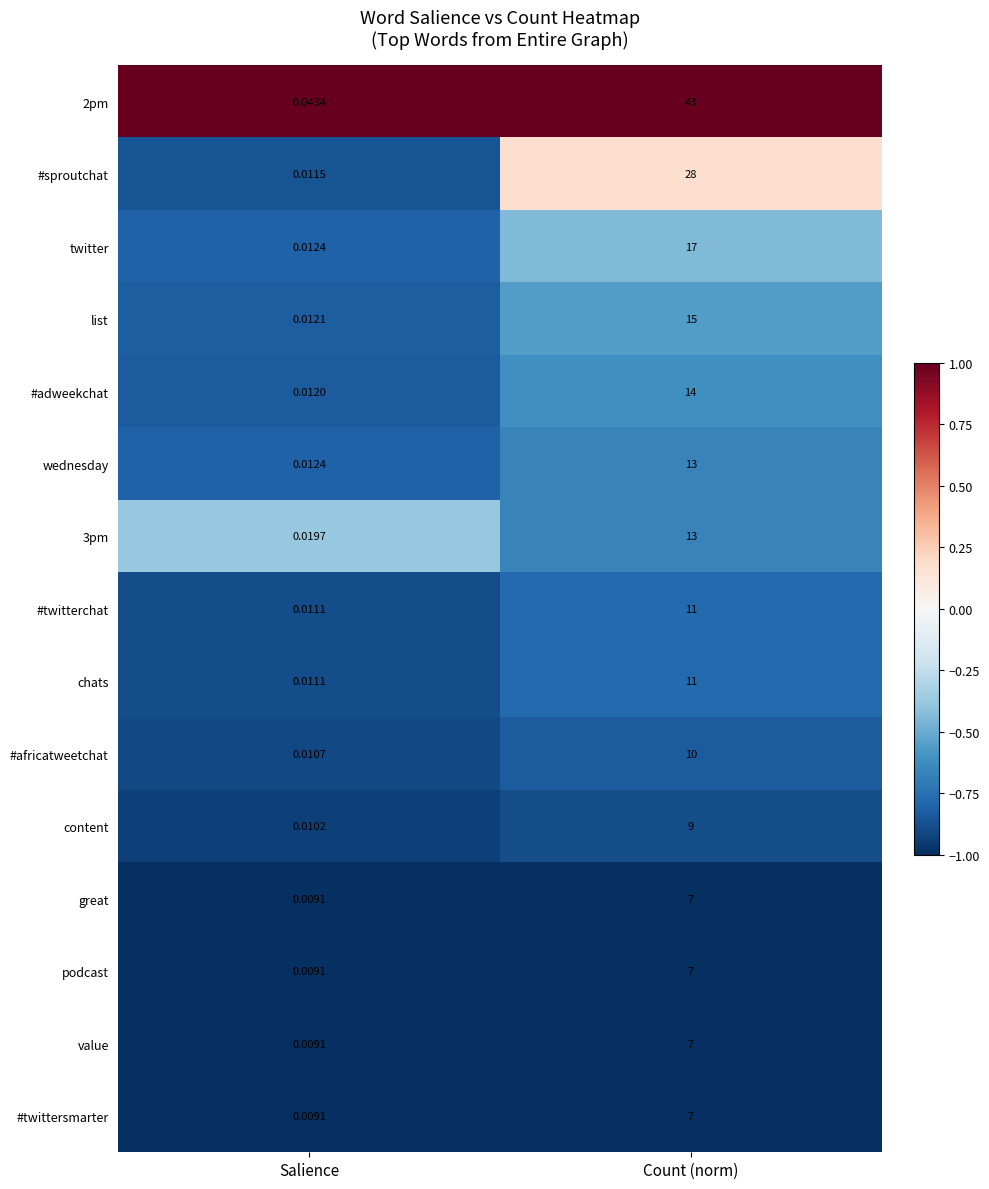

List the labels in order of wednesday value, largest first.

Count (norm), Salience